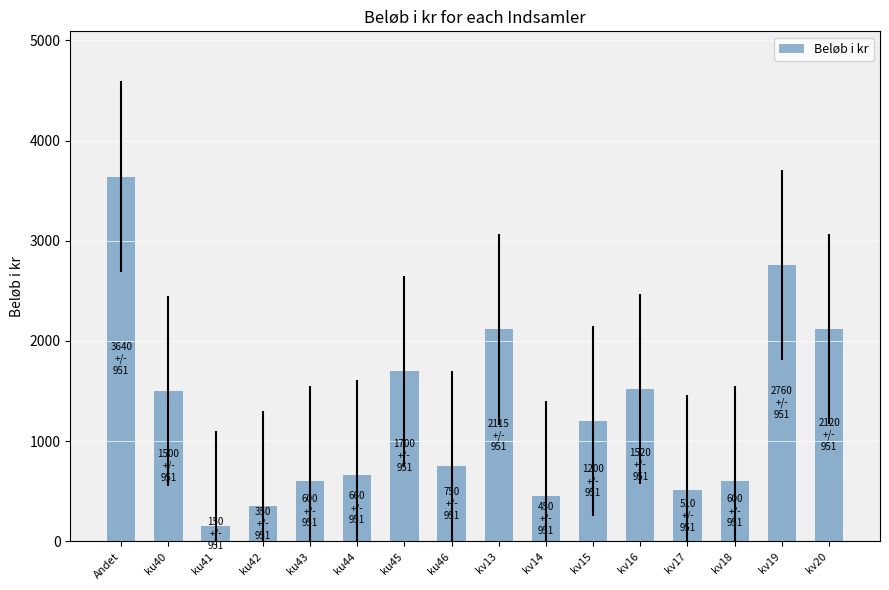

What is the minimum value shown in the chart?

150